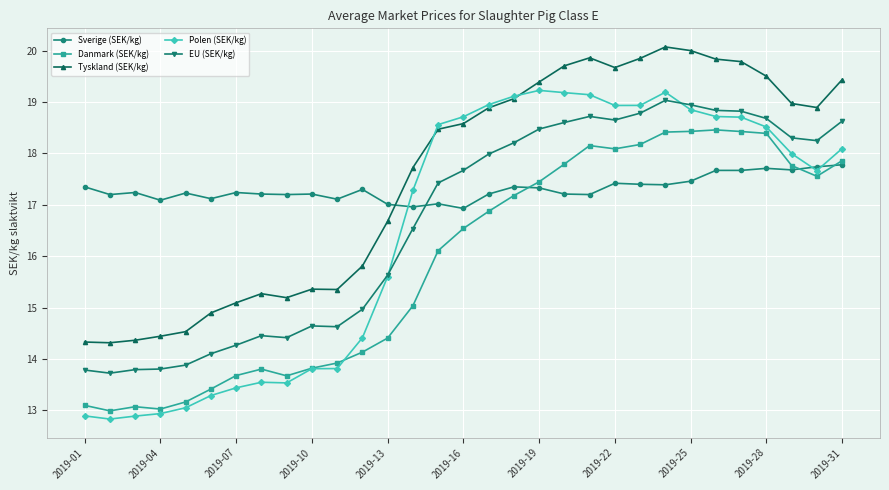

Which series has the largest range (max minus min)?

Polen (SEK/kg)